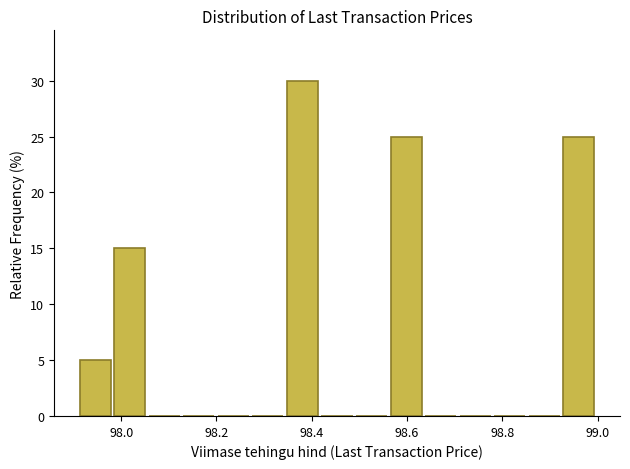

Around what value on the x-axis is the tallest bar? Give the approximate position of its centre, as read against the axis.

98.38